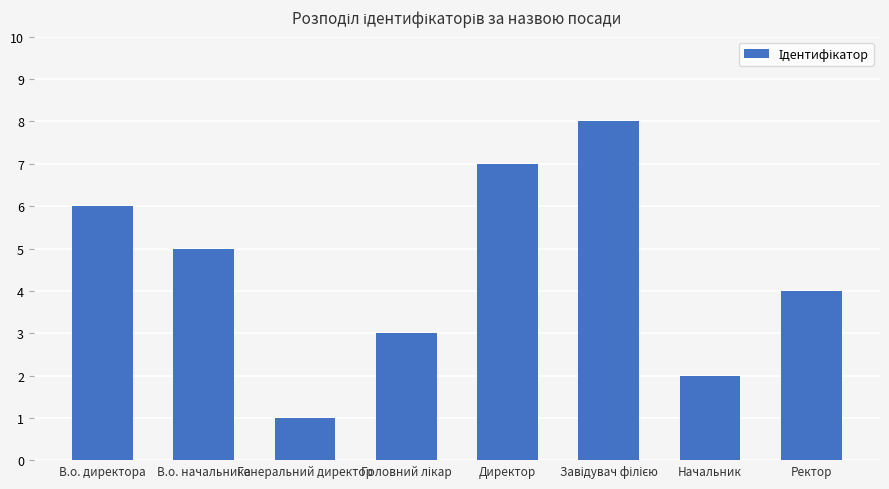

What is the label of the 6th bar from the right?

Генеральний директор